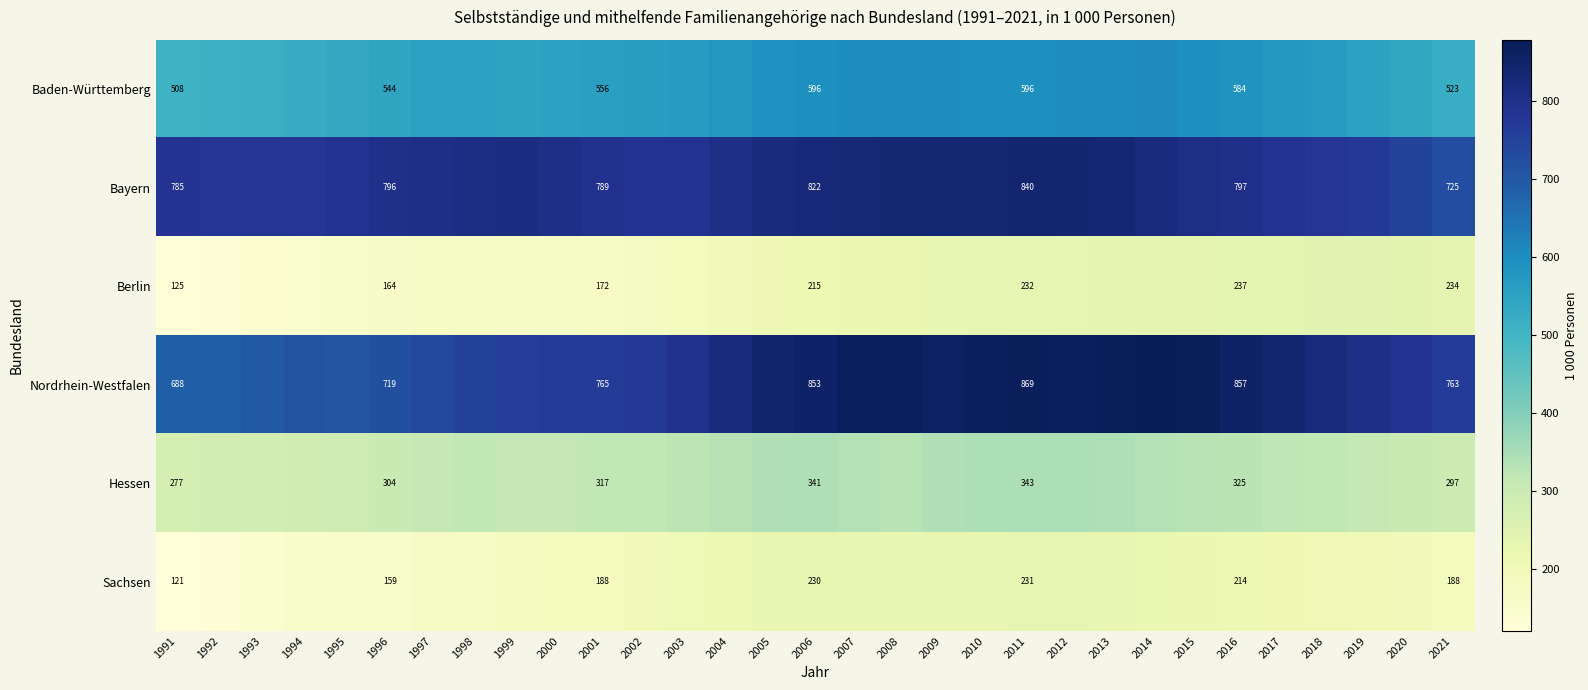

The value of Nordrhein-Westfalen at 2006 is 852.9. True or false?

True